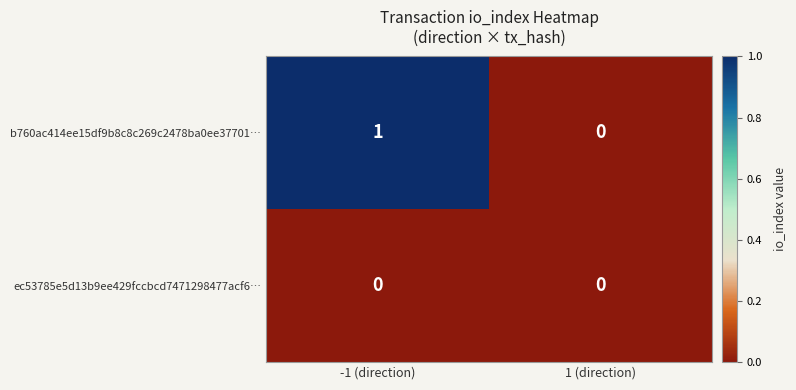

Reading right to left, extract all data points from this chart.

b760ac414ee15df9b8c8c269c2478ba0ee37701…: 0	1
ec53785e5d13b9ee429fccbcd7471298477acf6…: 0	0